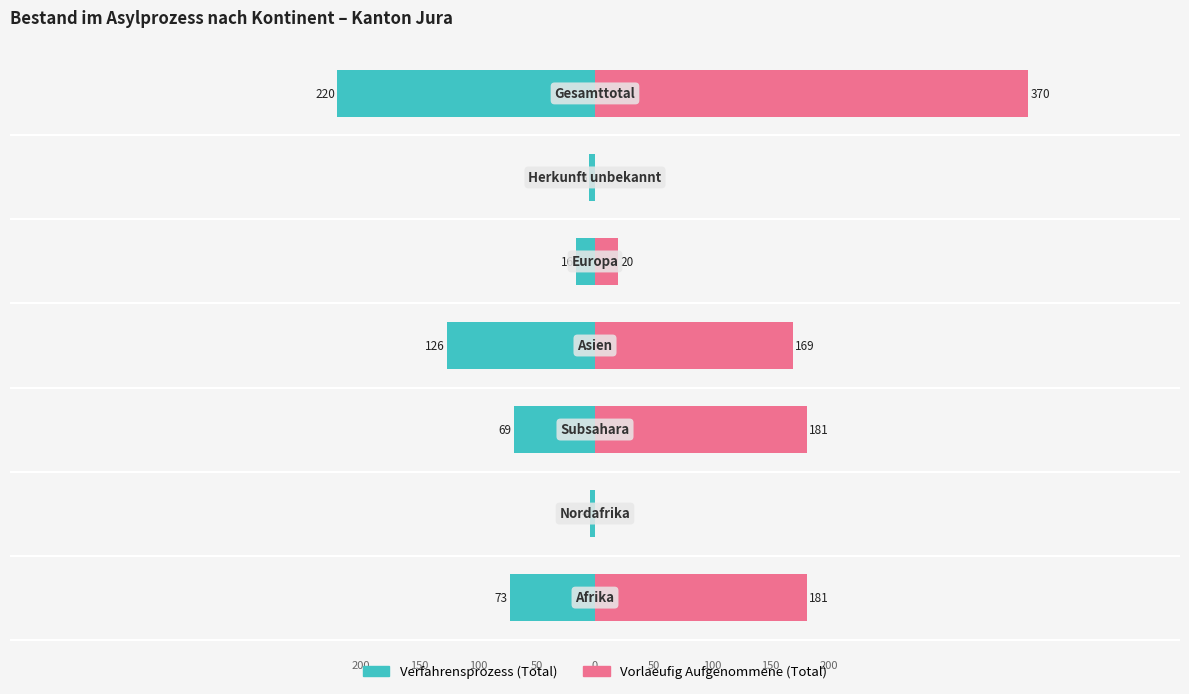

How many bars are there in each group?

2